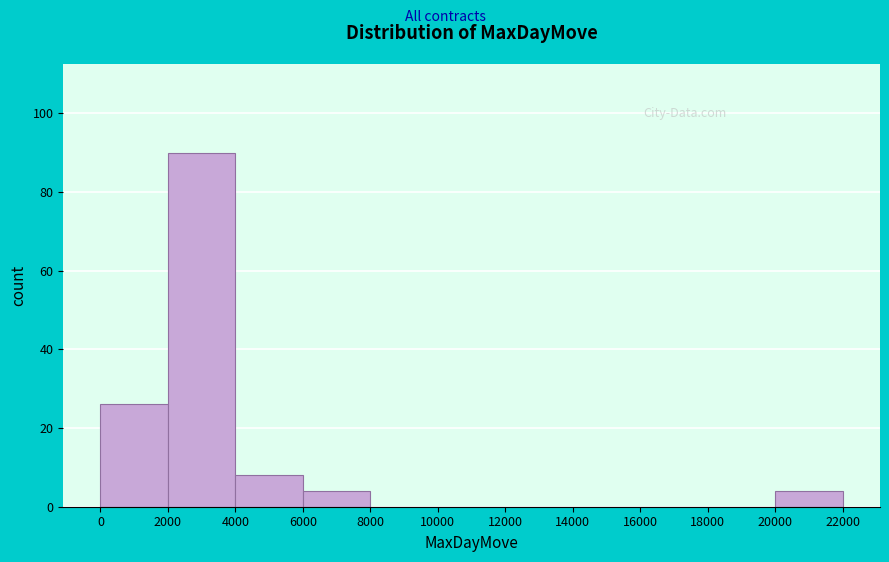

Reading left to right, transcribe this chart: for each bar, give the range it covers on the x-axis and its height. The values are not printed on the chart, so give them approximately, as read against the axis.

0 to 2000: 26
2000 to 4000: 90
4000 to 6000: 8
6000 to 8000: 4
8000 to 10000: 0
10000 to 12000: 0
12000 to 14000: 0
14000 to 16000: 0
16000 to 18000: 0
18000 to 20000: 0
20000 to 22000: 4